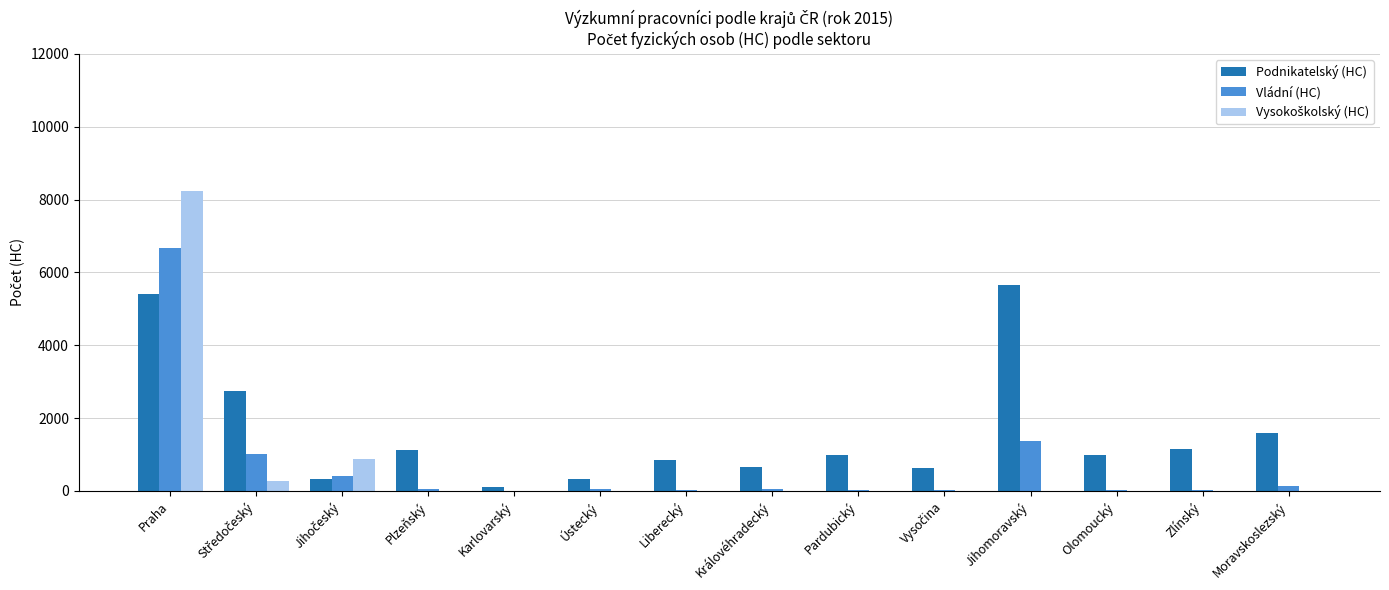

At which category is the sum across all series the highest?

Praha